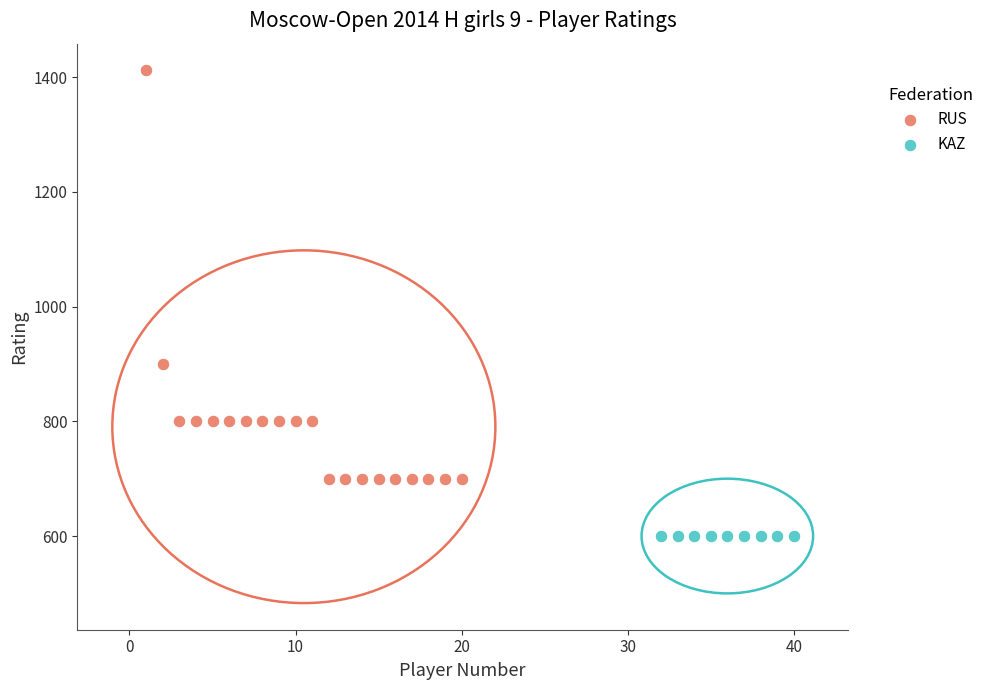

Which series contains the highest Y value?

RUS